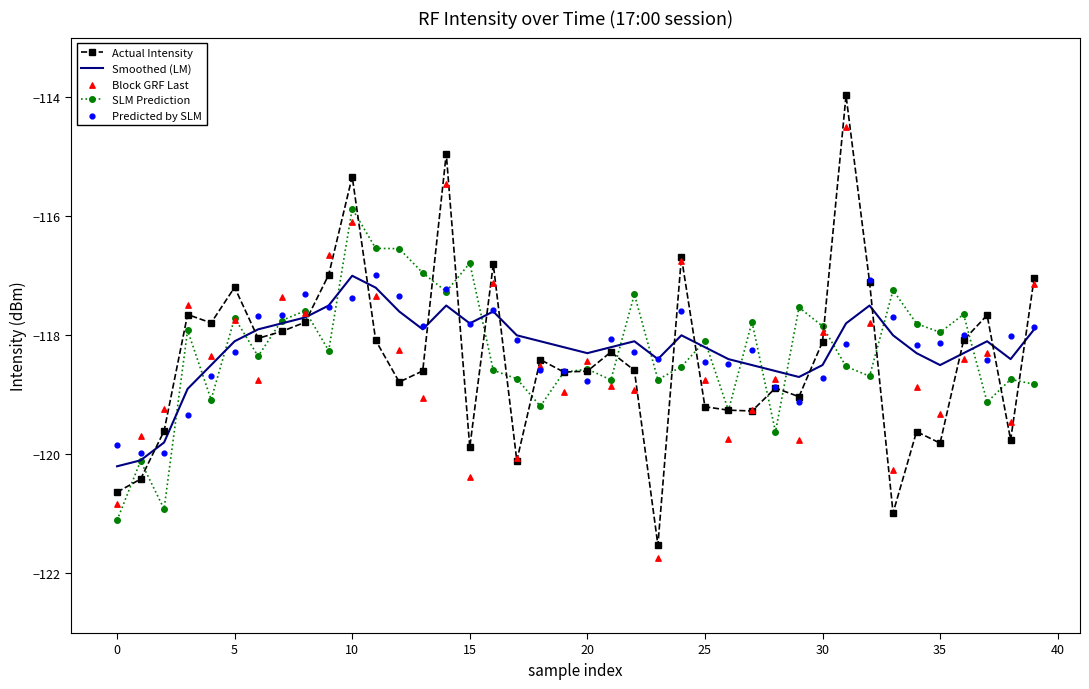

At how many categories does at least one series exceed -115?

2